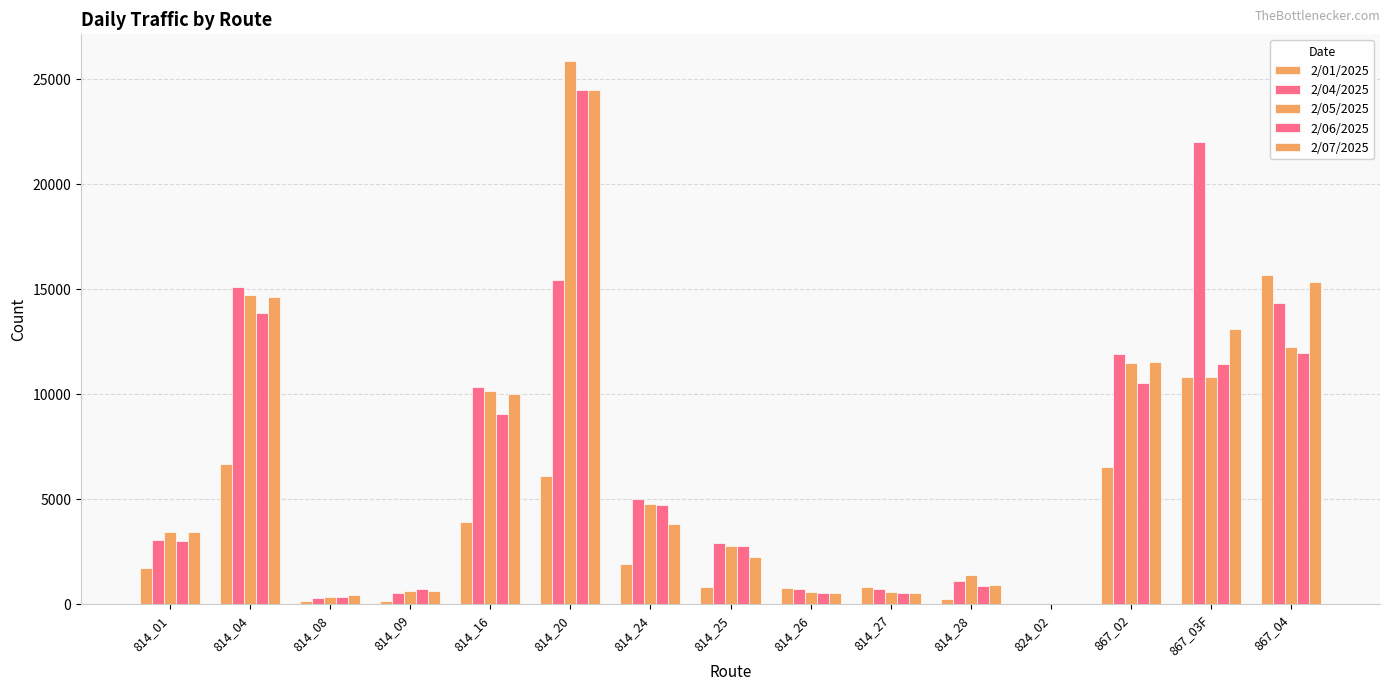

Reading left to right, extract all data points from this chart.

2/01/2025: 814_01=1712	814_04=6659	814_08=149	814_09=153	814_16=3930	814_20=6079	814_24=1920	814_25=807	814_26=766	814_27=789	814_28=231	824_02=6	867_02=6509	867_03F=10821	867_04=15646
2/04/2025: 814_01=3073	814_04=15117	814_08=311	814_09=521	814_16=10331	814_20=15453	814_24=5017	814_25=2902	814_26=704	814_27=707	814_28=1106	824_02=26	867_02=11914	867_03F=22009	867_04=14319
2/05/2025: 814_01=3420	814_04=14719	814_08=333	814_09=621	814_16=10155	814_20=25860	814_24=4780	814_25=2751	814_26=565	814_27=566	814_28=1389	824_02=16	867_02=11467	867_03F=10814	867_04=12226
2/06/2025: 814_01=3023	814_04=13866	814_08=340	814_09=716	814_16=9032	814_20=24470	814_24=4703	814_25=2787	814_26=534	814_27=541	814_28=865	824_02=8	867_02=10531	867_03F=11422	867_04=11965
2/07/2025: 814_01=3445	814_04=14629	814_08=419	814_09=621	814_16=9985	814_20=24484	814_24=3809	814_25=2245	814_26=515	814_27=512	814_28=924	824_02=16	867_02=11547	867_03F=13117	867_04=15351